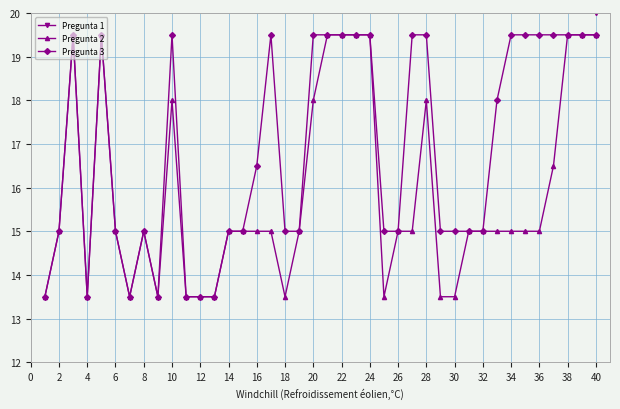

Count the number of data series in this chart.

3